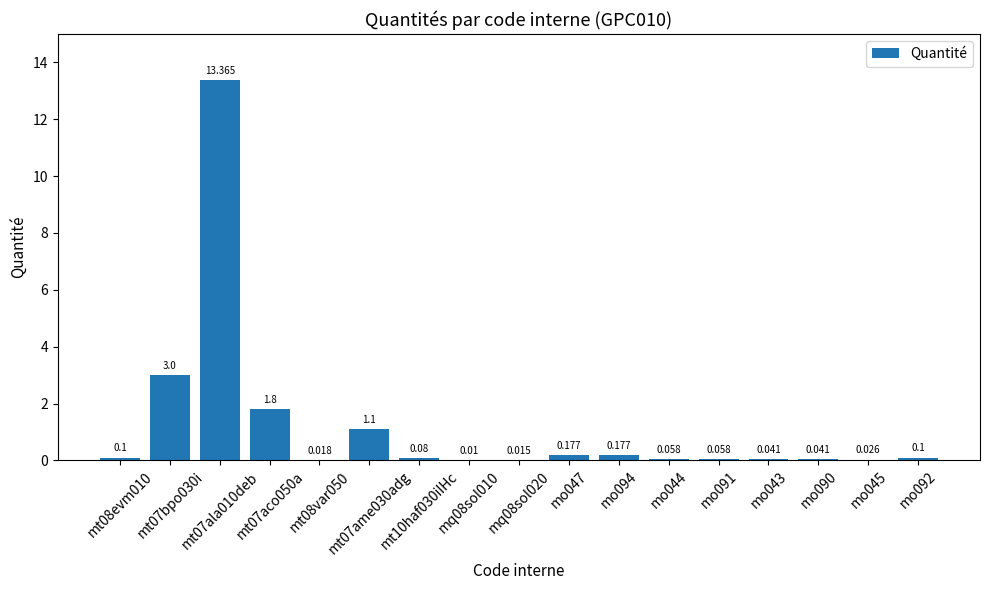

Are the bars grouped side by side (vs. stacked)?

No